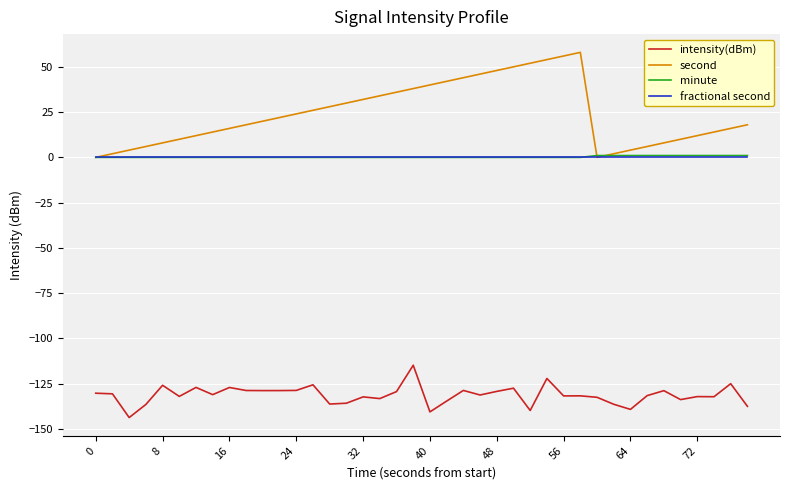

Which series has the widest spread of values?

second